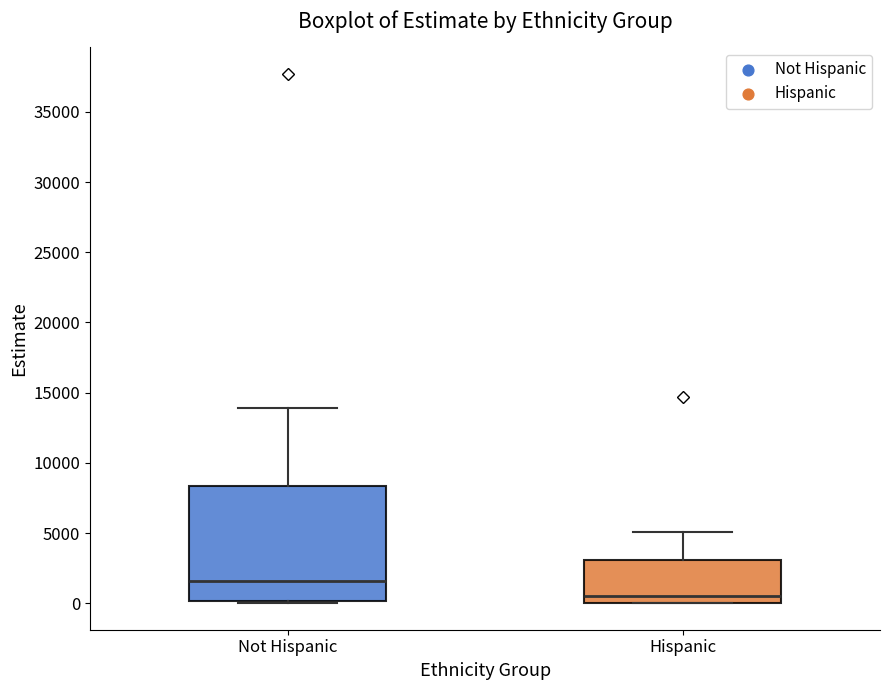

Which box has the highest median line?

Not Hispanic